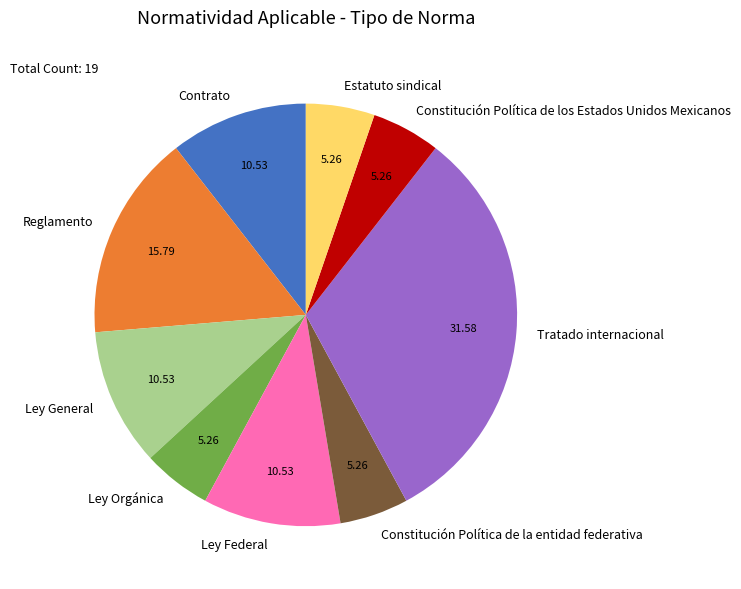

How many segments does this pie chart have?

9